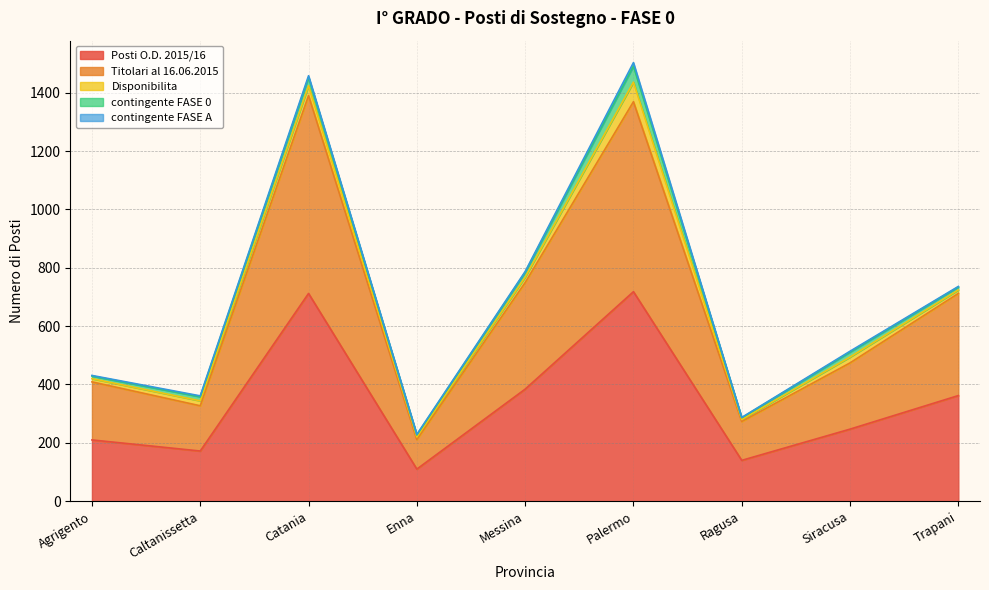

What is the sum of the contingente FASE 0 values at Agrigento and Trapani?

19